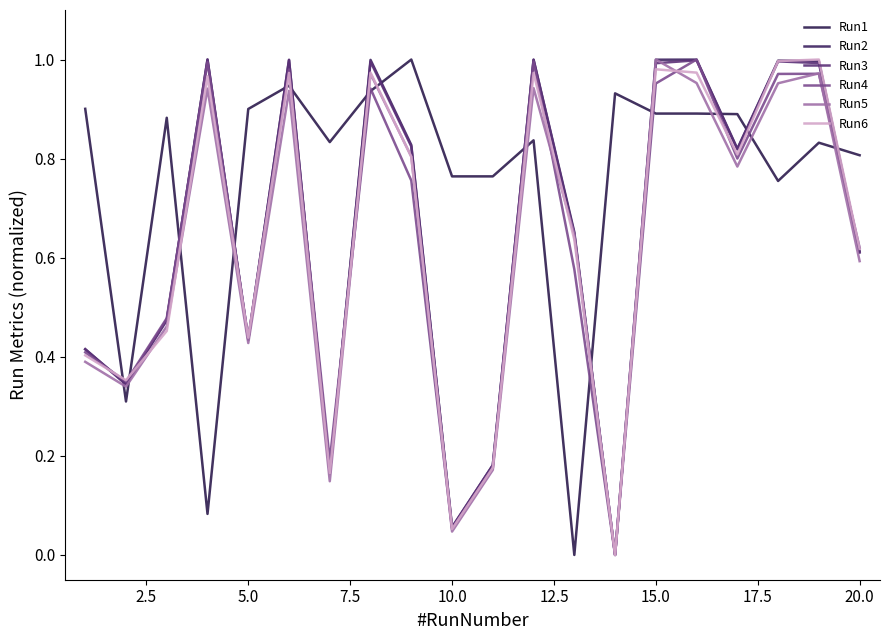

How many lines are shown in the chart?

6